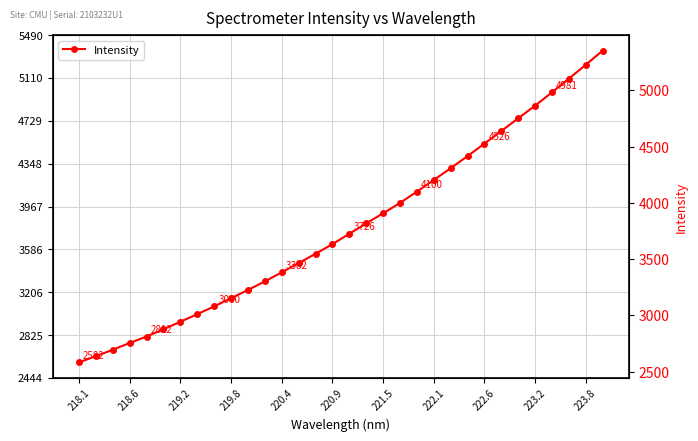

What is the minimum value shown in the chart?

2582.4